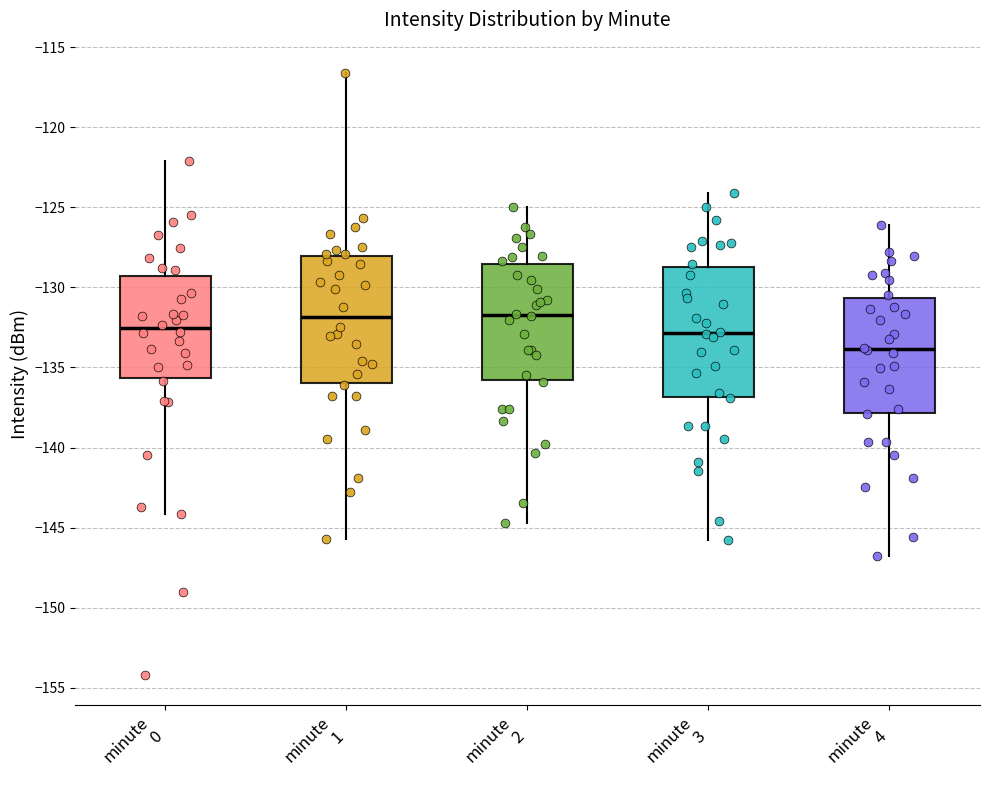

Which box's median line is the lowest?

minute 4